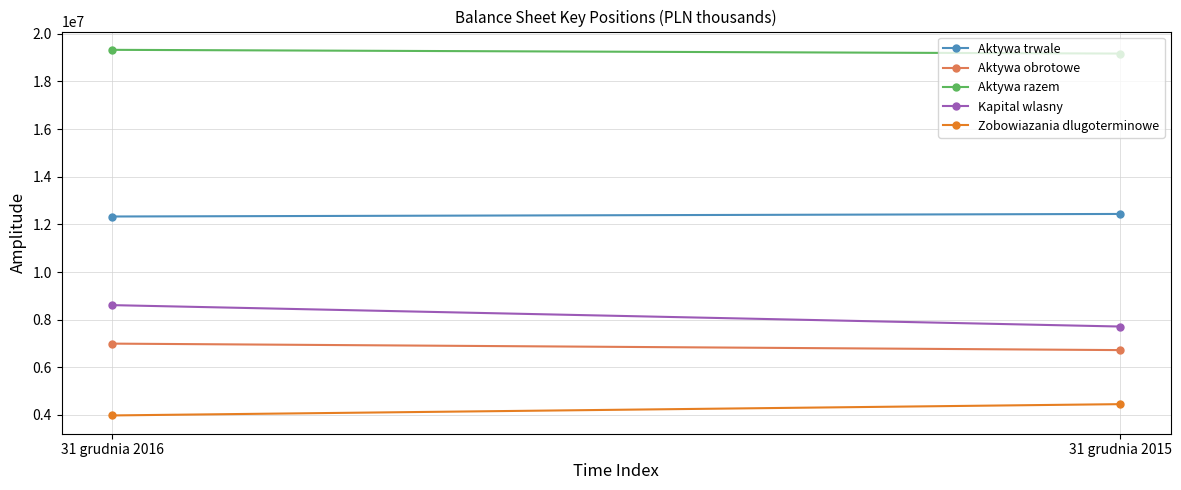

What is the sum of the Zobowiazania dlugoterminowe values at 31 grudnia 2015 and 31 grudnia 2016?

8434997